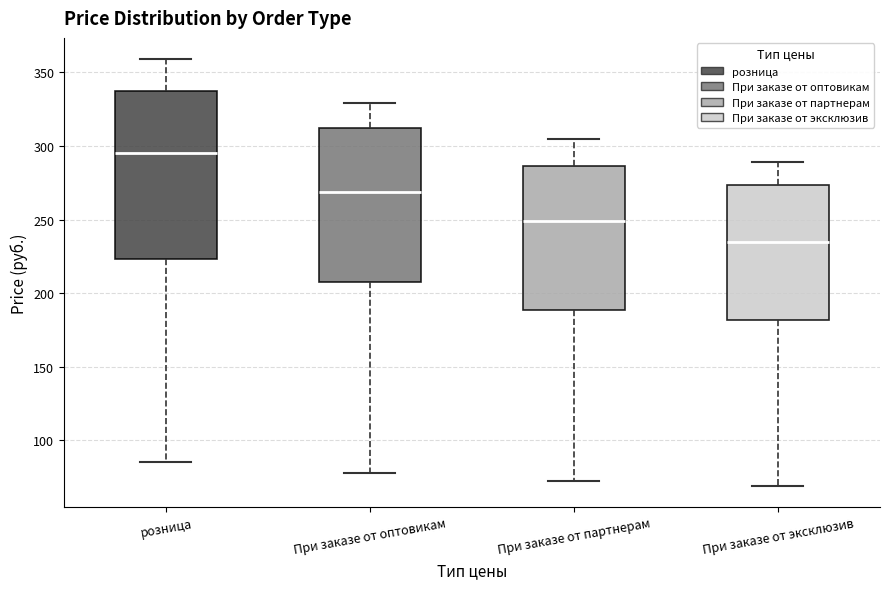

Where does the lower whisker of the box for При заказе от оптовикам end on the y-axis? The values are not printed on the chart, so give them approximately, as read against the axis.

80